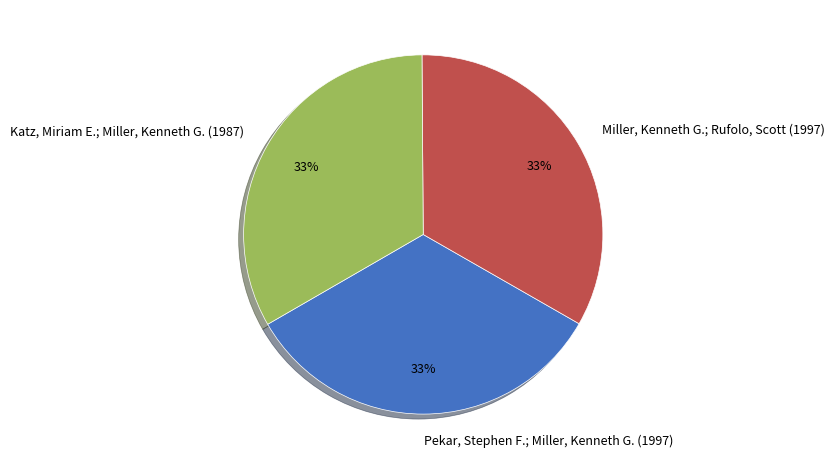

True or false: Miller, Kenneth G.; Rufolo, Scott (1997) accounts for 23% of the total.

False